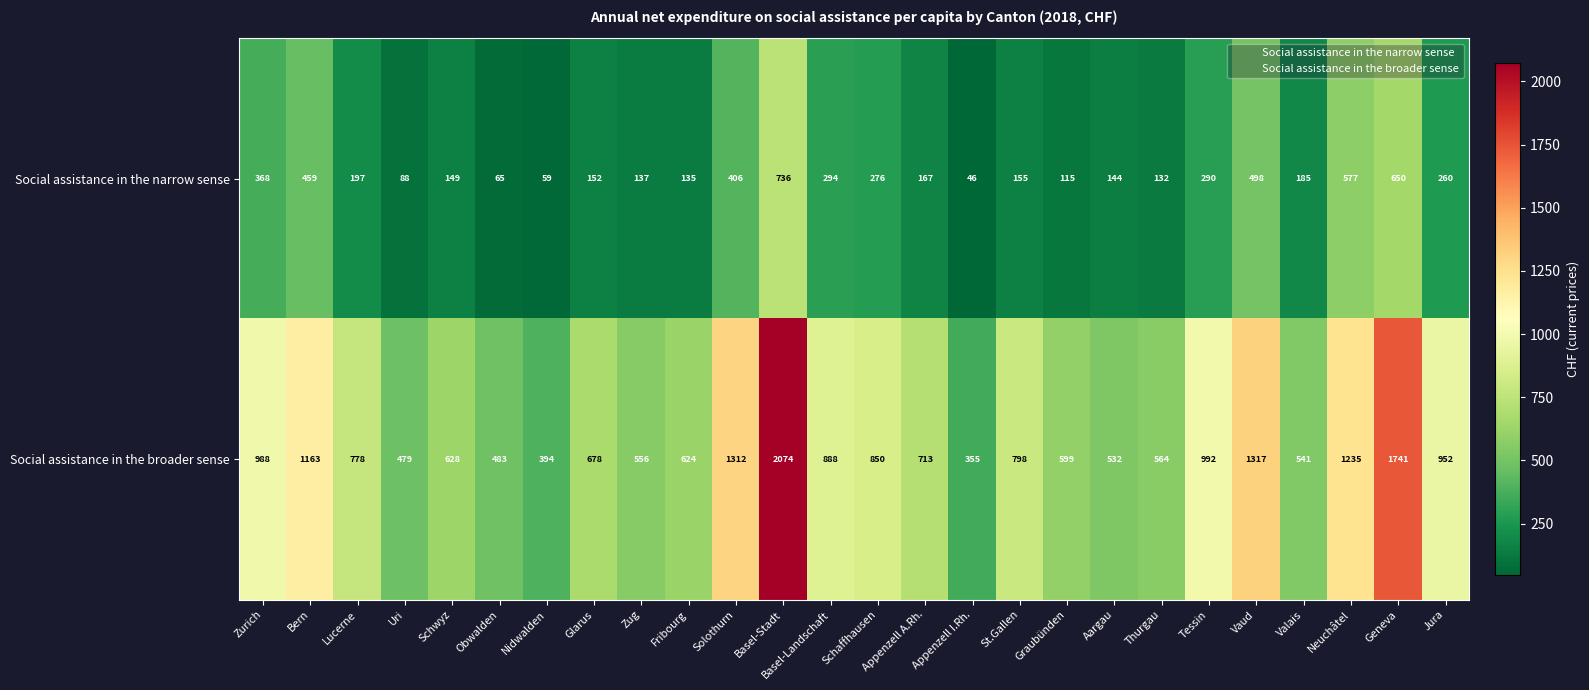

What value does the Social assistance in the narrow sense series have at Lucerne?

197